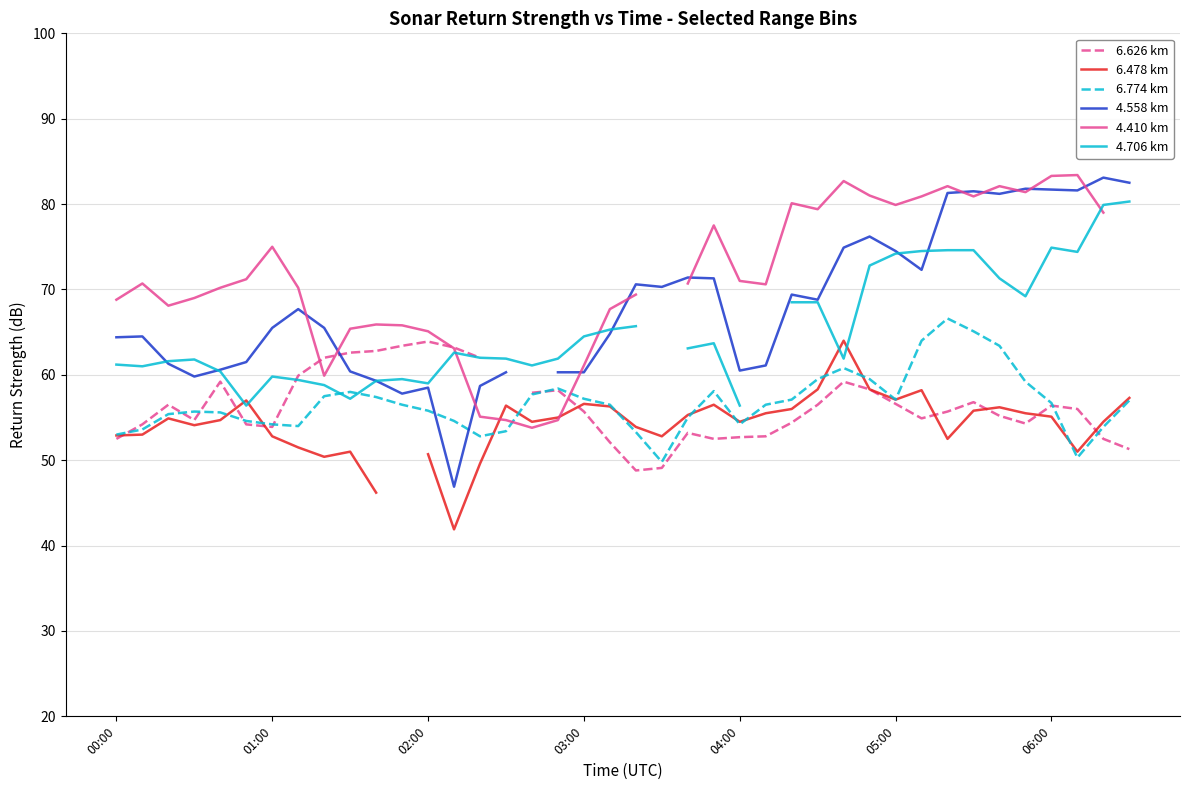

Does the chart display data point markers on the line(s)?

No